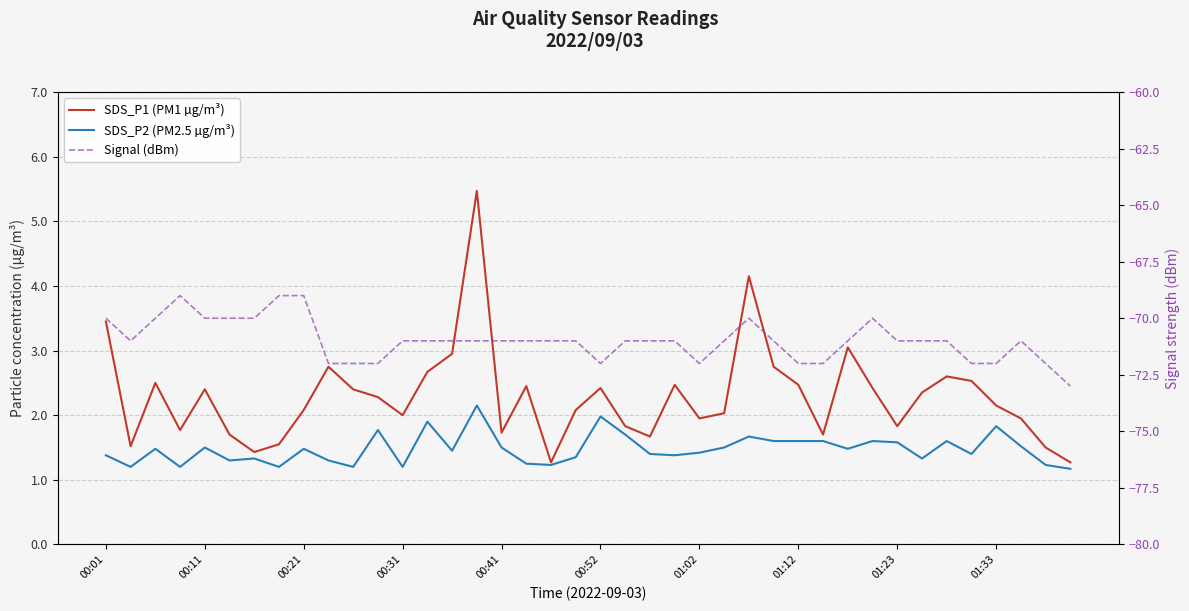

Reading left to right, extract all data points from this chart.

SDS_P1 (PM1 µg/m³): 3.5	1.5	2.5	1.8	2.4	1.7	1.4	1.6	2.1	2.8	2.4	2.3	2.0	2.7	3.0	5.5	1.7	2.5	1.3	2.1	2.4	1.8	1.7	2.5	1.9	2.0	4.2	2.8	2.5	1.7	3.0	2.4	1.8	2.4	2.6	2.5	2.1	1.9	1.5	1.3
SDS_P2 (PM2.5 µg/m³): 1.4	1.2	1.5	1.2	1.5	1.3	1.3	1.2	1.5	1.3	1.2	1.8	1.2	1.9	1.4	2.1	1.5	1.2	1.2	1.4	2.0	1.7	1.4	1.4	1.4	1.5	1.7	1.6	1.6	1.6	1.5	1.6	1.6	1.3	1.6	1.4	1.8	1.5	1.2	1.2
Signal (dBm): -70.0	-71.0	-70.0	-69.0	-70.0	-70.0	-70.0	-69.0	-69.0	-72.0	-72.0	-72.0	-71.0	-71.0	-71.0	-71.0	-71.0	-71.0	-71.0	-71.0	-72.0	-71.0	-71.0	-71.0	-72.0	-71.0	-70.0	-71.0	-72.0	-72.0	-71.0	-70.0	-71.0	-71.0	-71.0	-72.0	-72.0	-71.0	-72.0	-73.0